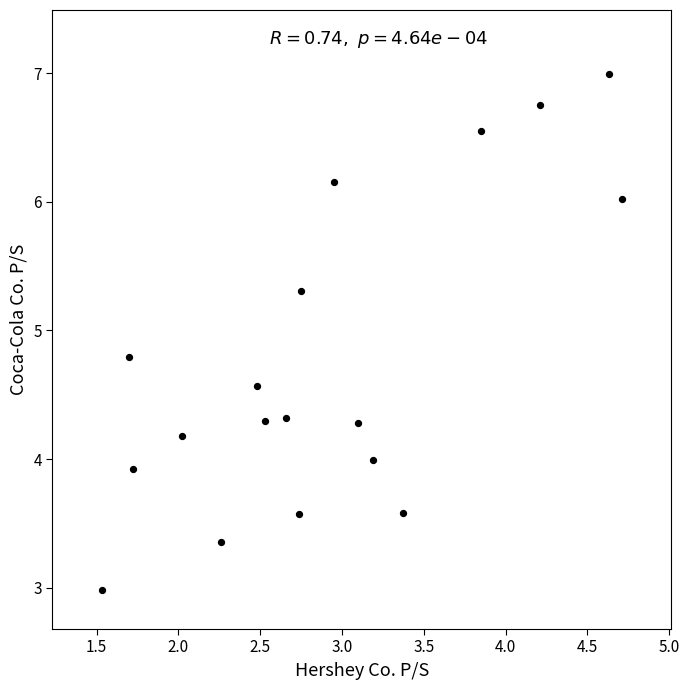

What is the range of Y values (max minus min)?

4.0